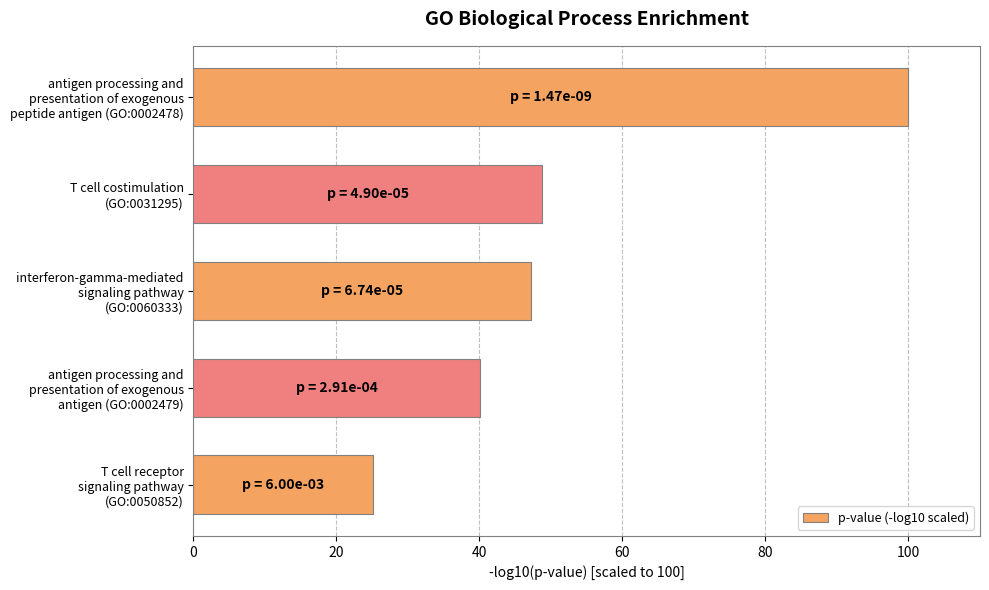

How many bars are there in total?

5